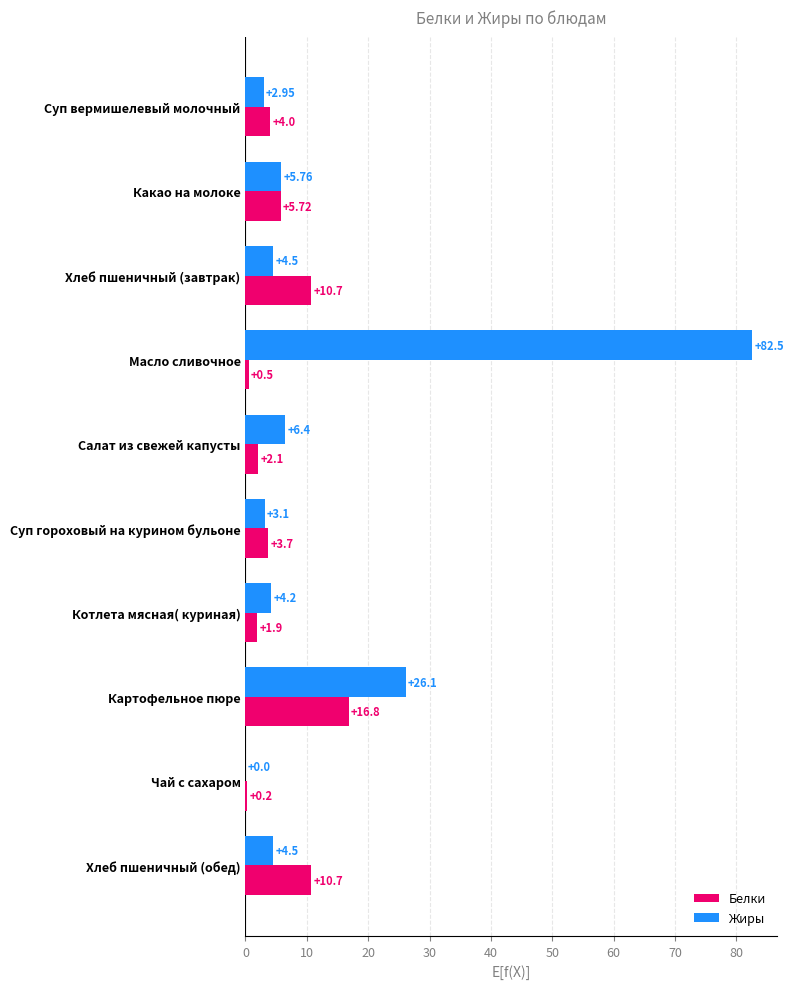

What is the sum of all Белки values?

56.3